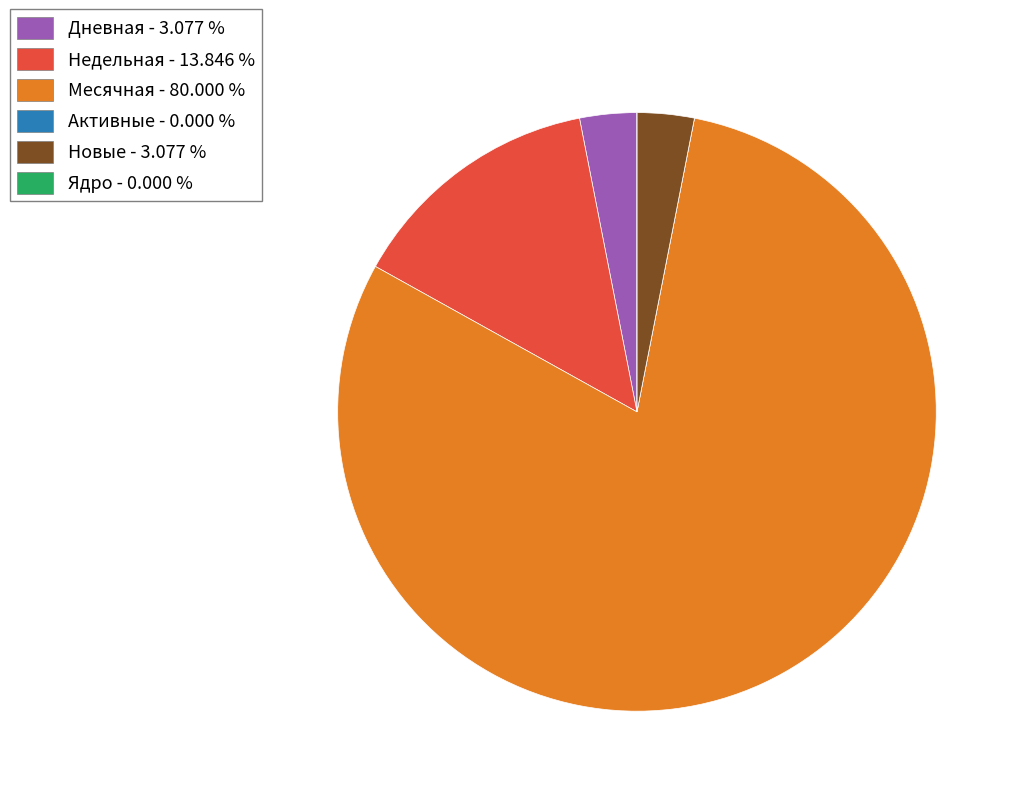

Between Месячная and Новые, which is larger?

Месячная